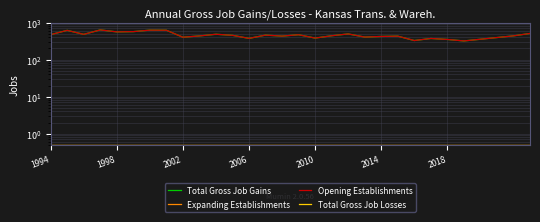

What is the value of the Total Gross Job Losses point at the 11th from the left?

0.5